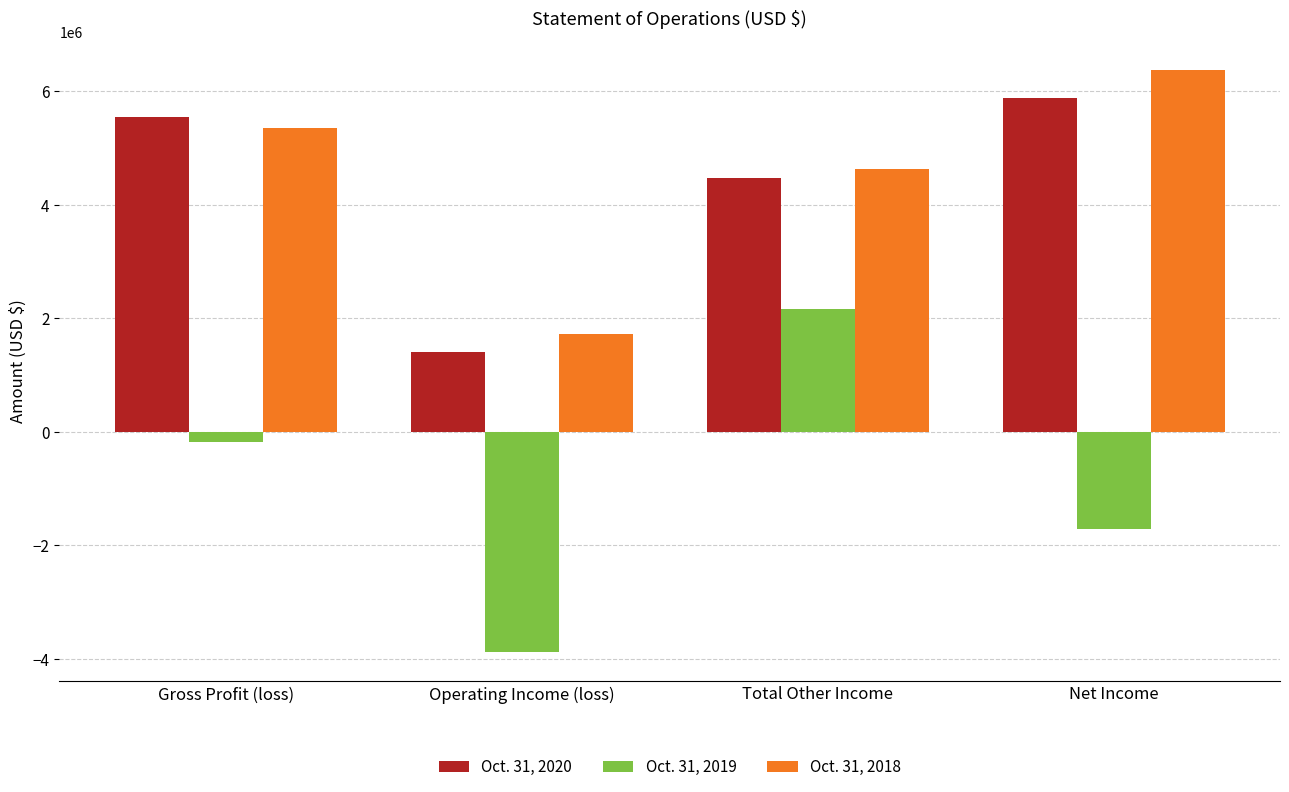

Which series changed the most between Operating Income (loss) and Net Income?

Oct. 31, 2018